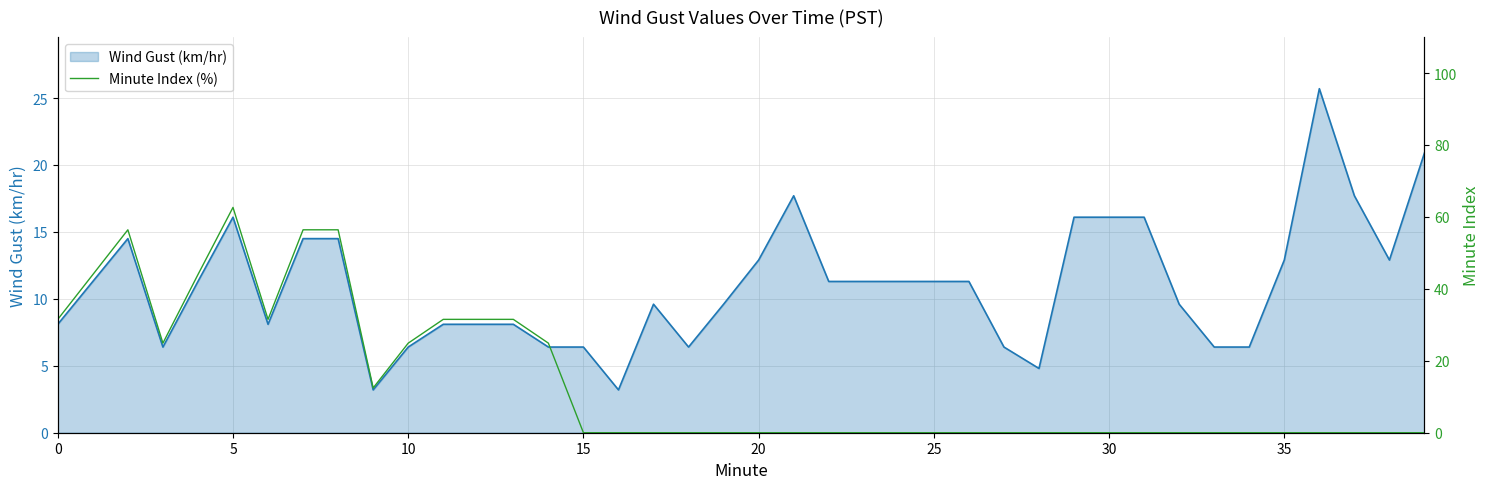

What is the maximum value for Wind Gust (km/hr)?

25.7